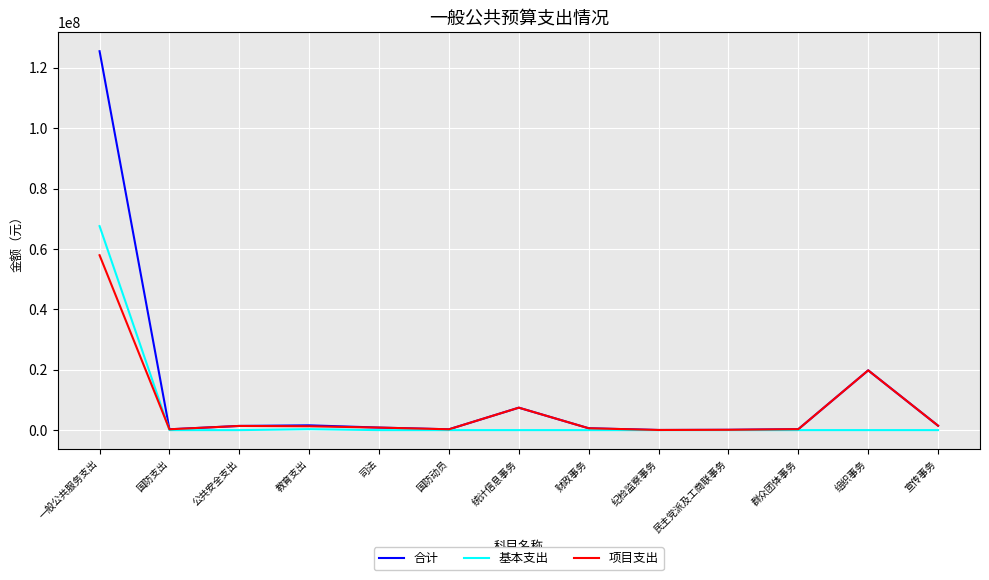

How many lines are shown in the chart?

3